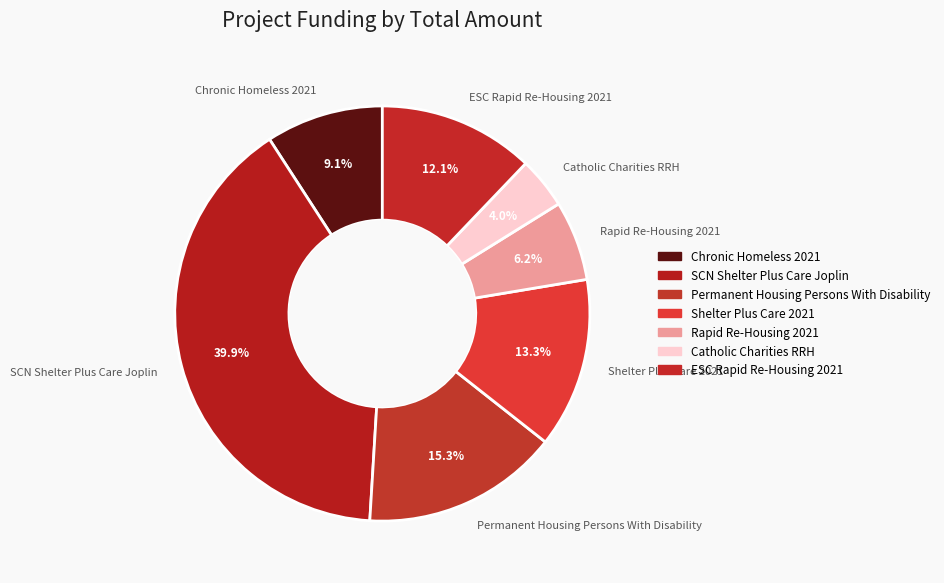

Between Shelter Plus Care 2021 and Chronic Homeless 2021, which is larger?

Shelter Plus Care 2021